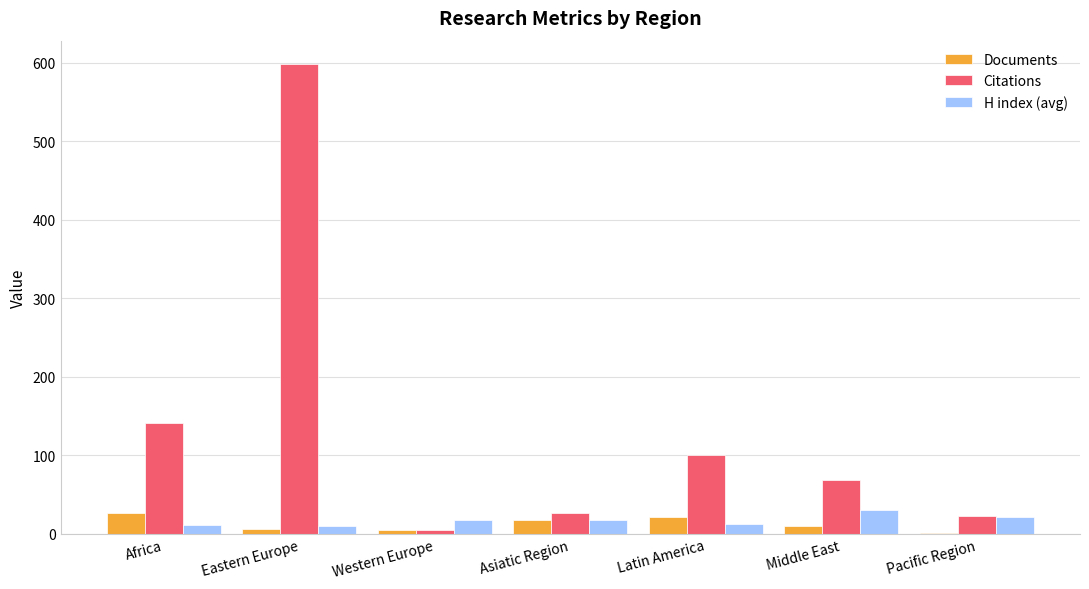

What is the sum of all Citations values?

961.0